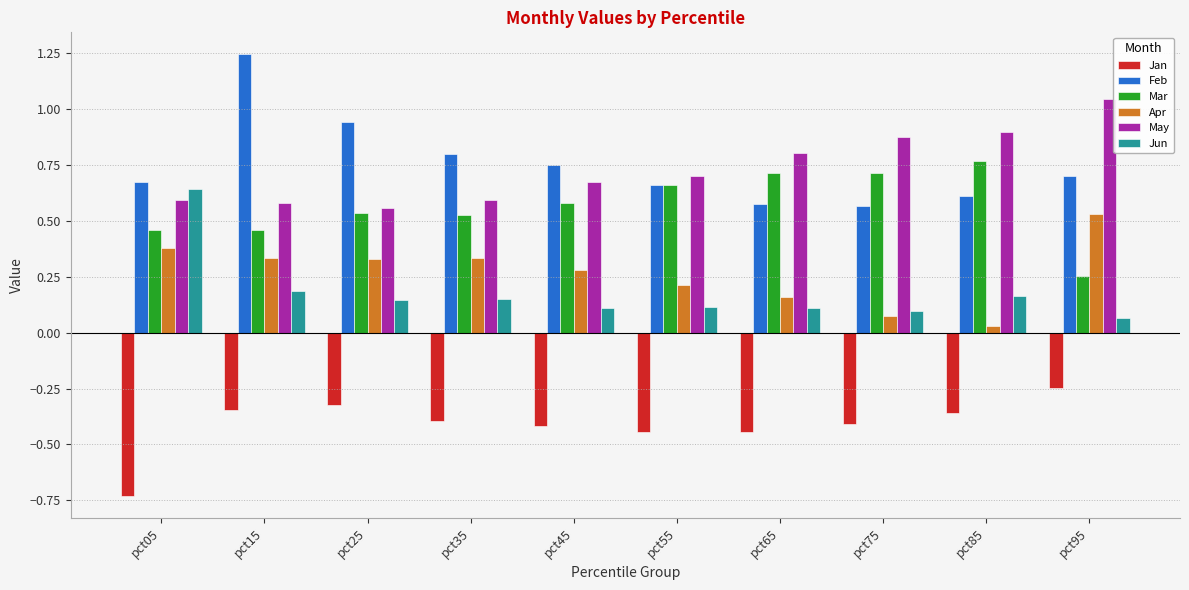

Where is Jan nearest to the value 0?

pct95